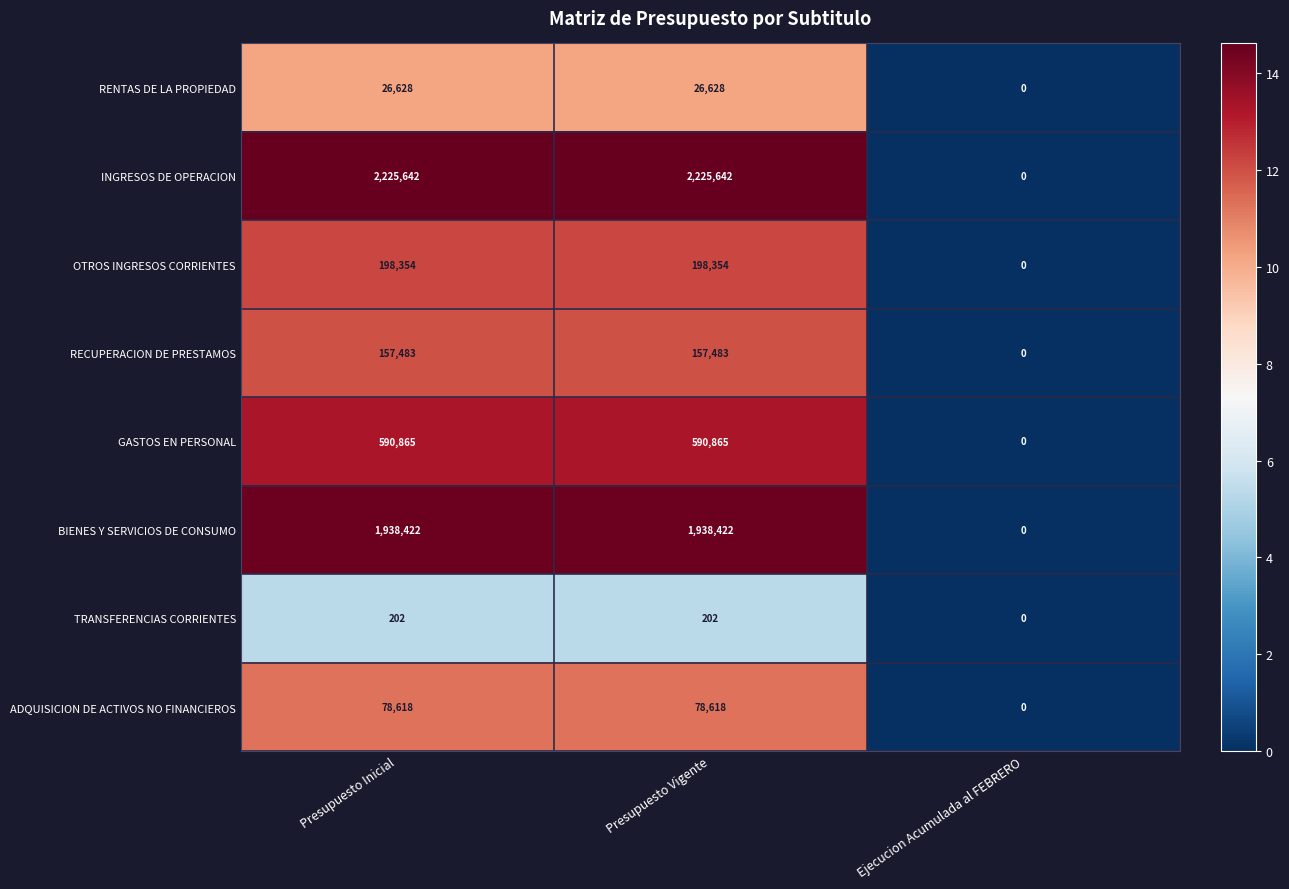

Rank the series by their maximum value, from highest to lowest.

INGRESOS DE OPERACION, BIENES Y SERVICIOS DE CONSUMO, GASTOS EN PERSONAL, OTROS INGRESOS CORRIENTES, RECUPERACION DE PRESTAMOS, ADQUISICION DE ACTIVOS NO FINANCIEROS, RENTAS DE LA PROPIEDAD, TRANSFERENCIAS CORRIENTES